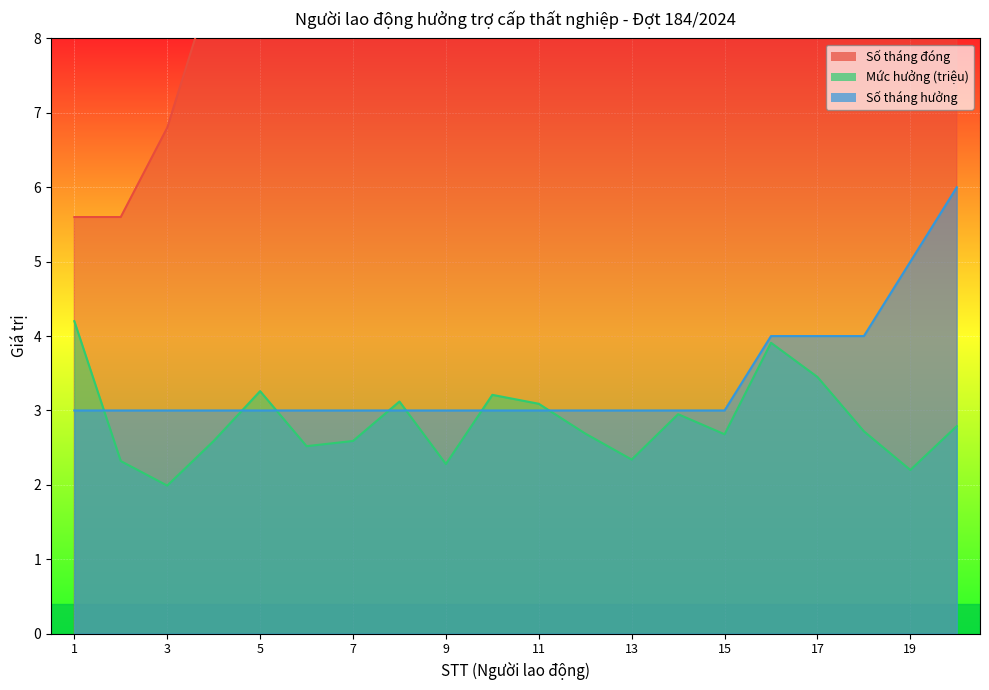

Reading right to left, extract all data points from this chart.

Số tháng đóng: 28.8	26.0	23.6	22.4	21.2	17.6	16.0	14.8	13.2	12.8	11.6	11.2	11.2	10.4	9.2	8.8	8.8	6.8	5.6	5.6
Mức hưởng (triệu): 2.8	2.2	2.7	3.5	3.9	2.7	3.0	2.3	2.7	3.1	3.2	2.3	3.1	2.6	2.5	3.3	2.6	2.0	2.3	4.2
Số tháng hưởng: 6.0	5.0	4.0	4.0	4.0	3.0	3.0	3.0	3.0	3.0	3.0	3.0	3.0	3.0	3.0	3.0	3.0	3.0	3.0	3.0